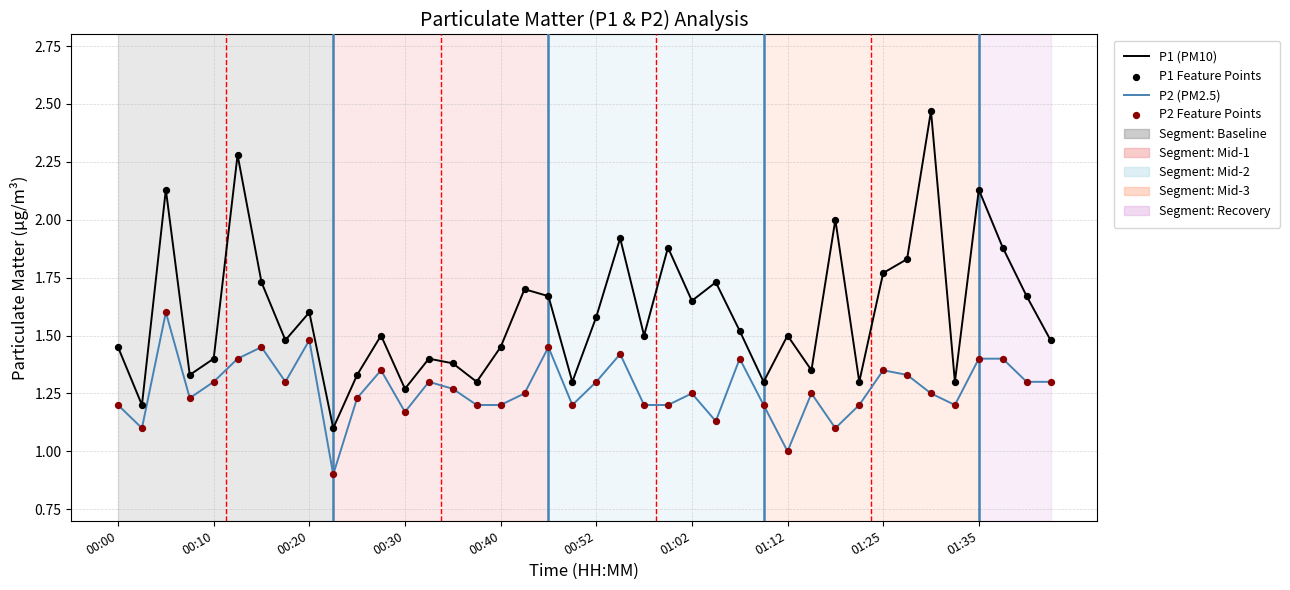

Which series has the largest range (max minus min)?

P1 (PM10)